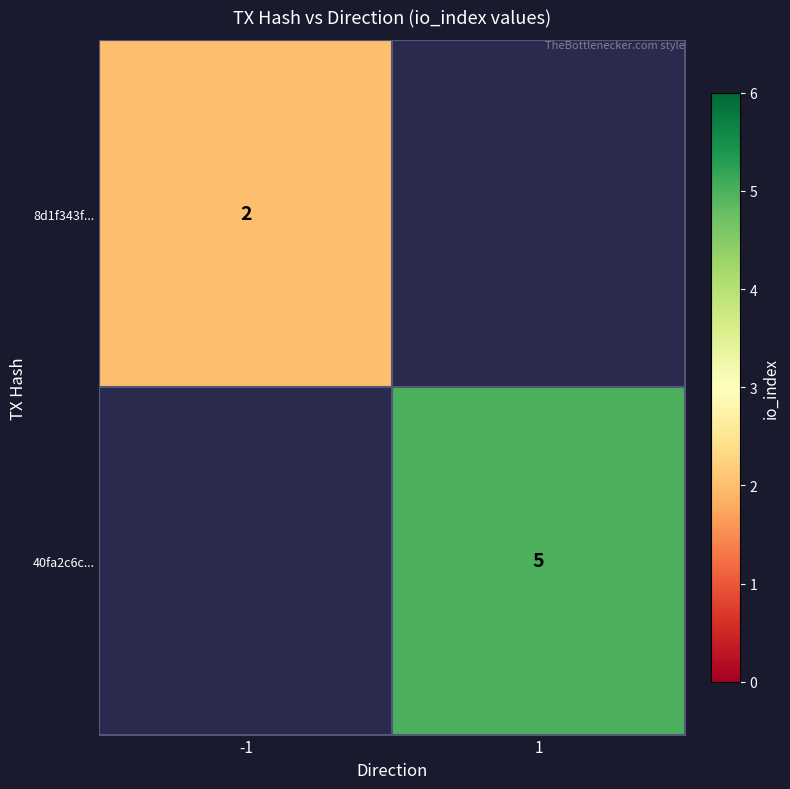

Is the value of 40fa2c6c... at 1 greater than the value of 8d1f343f... at -1?

Yes